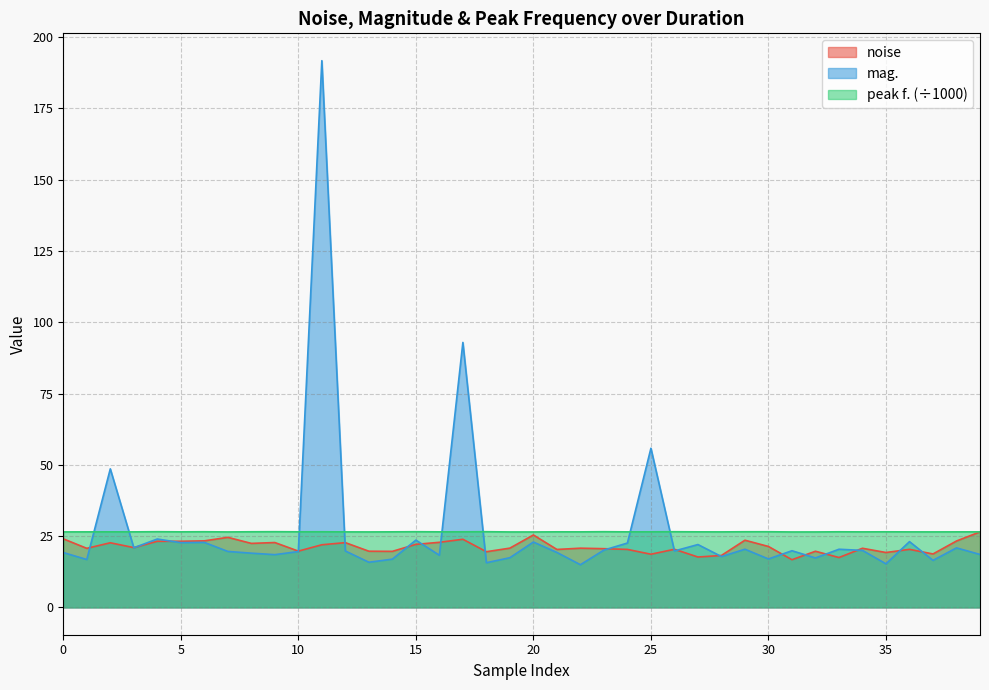

The mag. series shows 18.3 at 16. True or false?

True